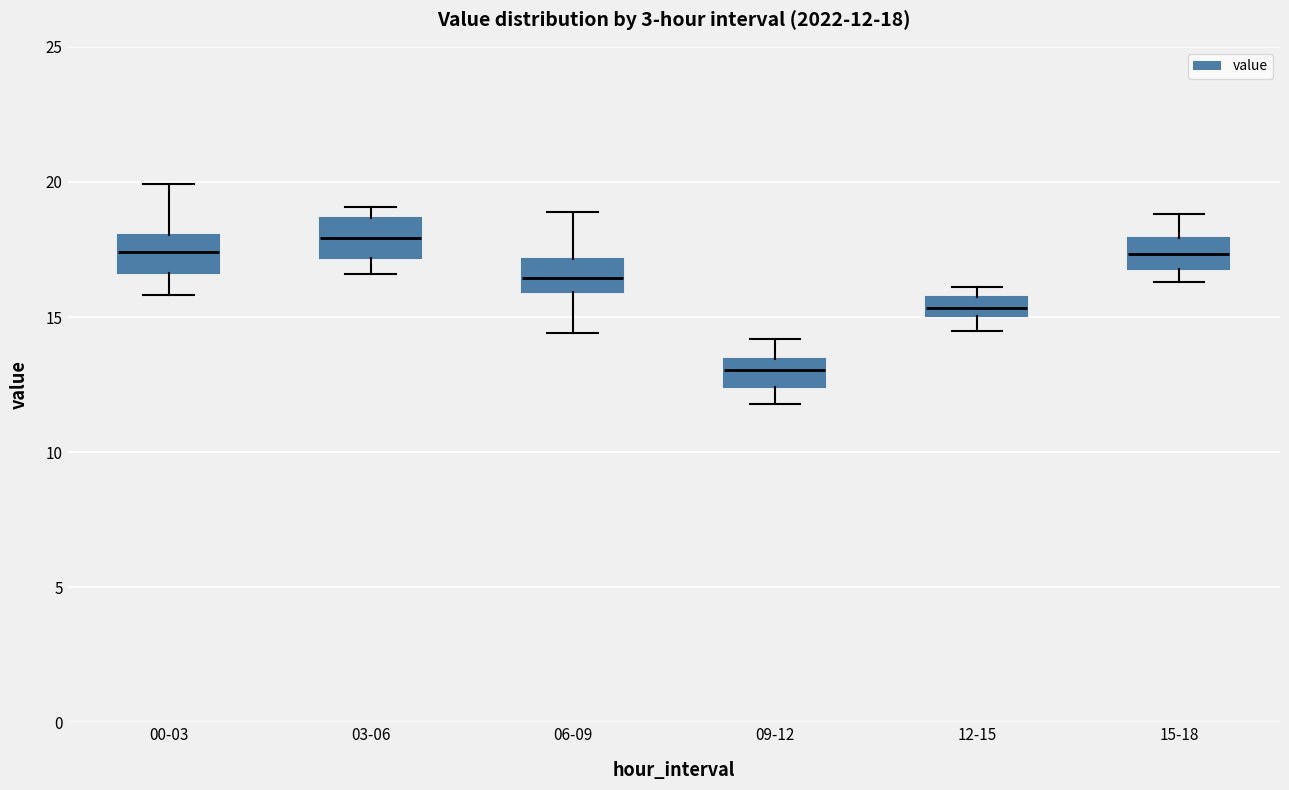

Which box's median line is the lowest?

09-12